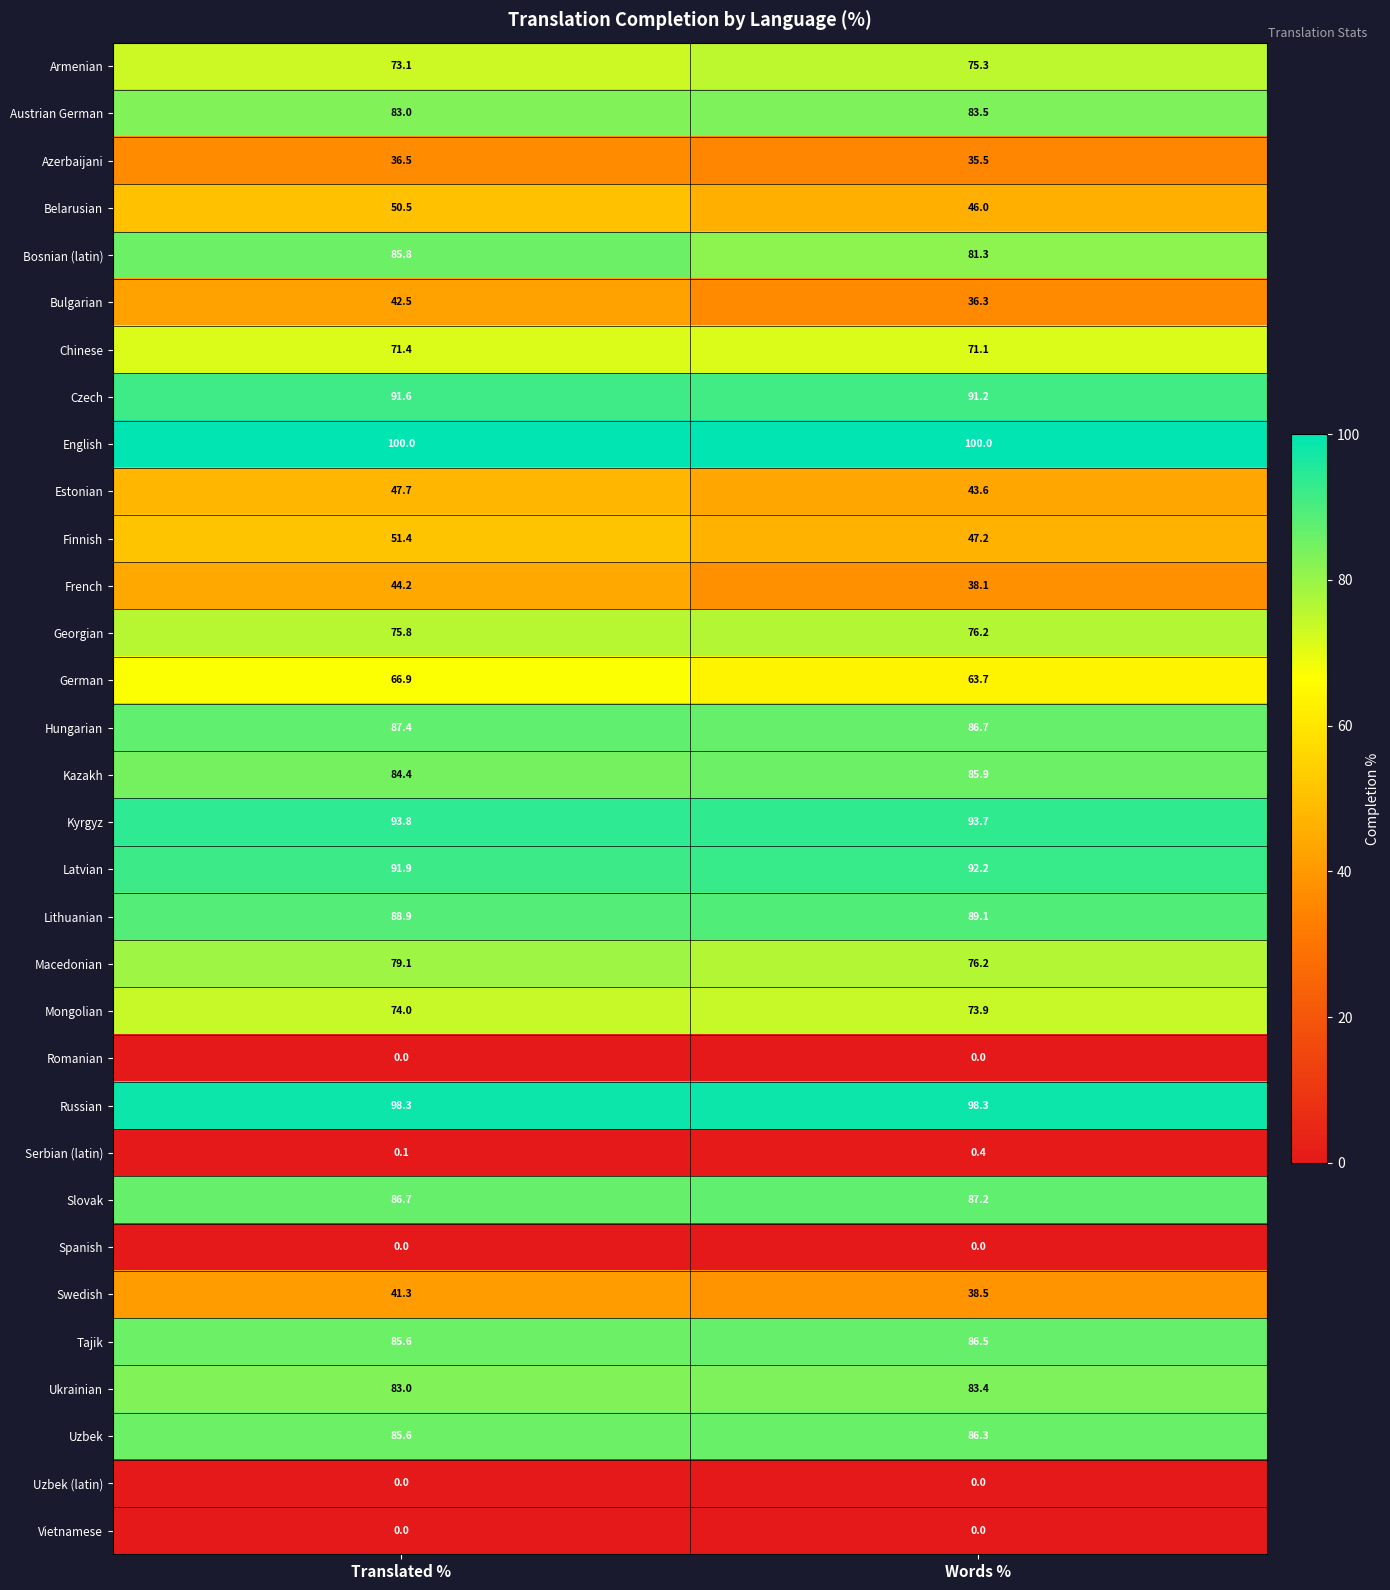

Is it true that Swedish equals 10.4 at Words %?

False